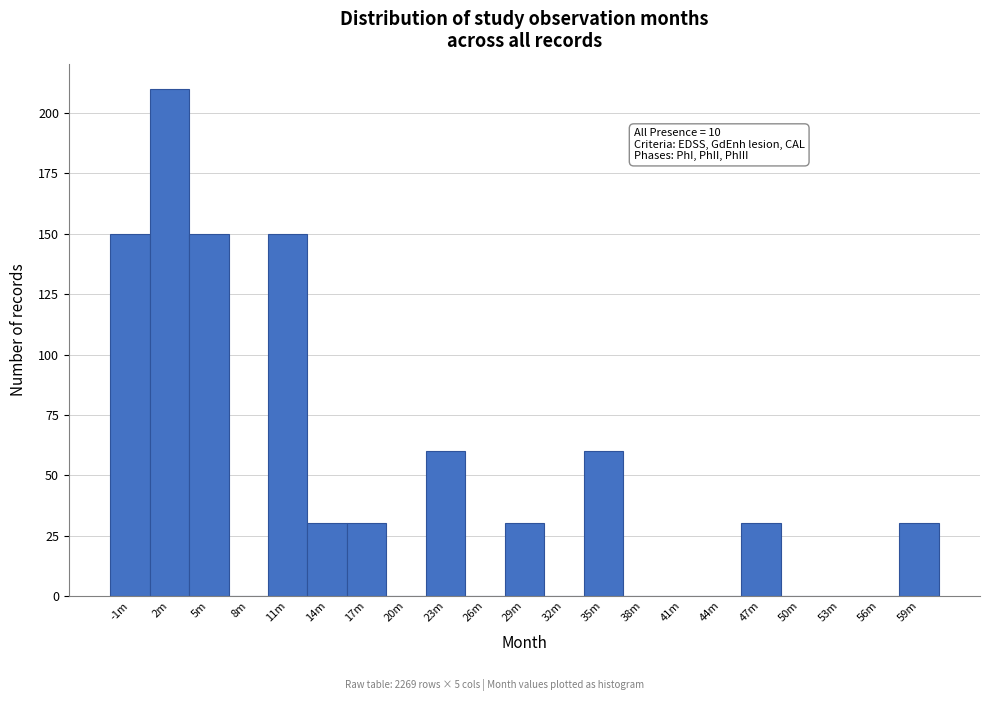

Reading left to right, transcribe all the data shown in this chart.

-1m=150	2m=210	5m=150	8m=0	11m=150	14m=30	17m=30	20m=0	23m=60	26m=0	29m=30	32m=0	35m=60	38m=0	41m=0	44m=0	47m=30	50m=0	53m=0	56m=0	59m=30